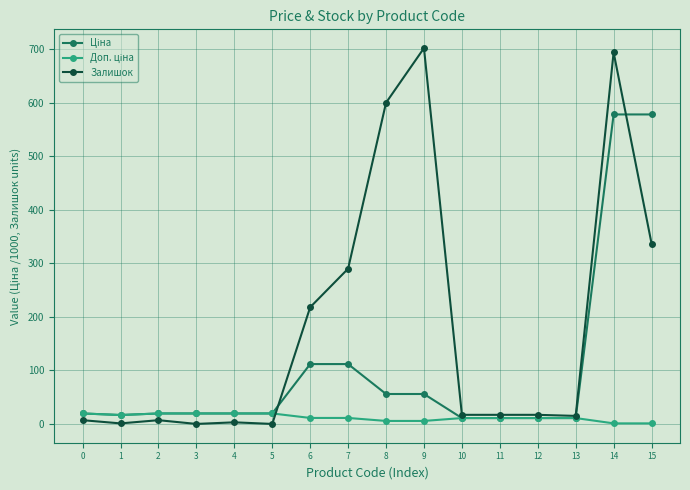

True or false: Залишок has more than 0 interior local peaks.

True